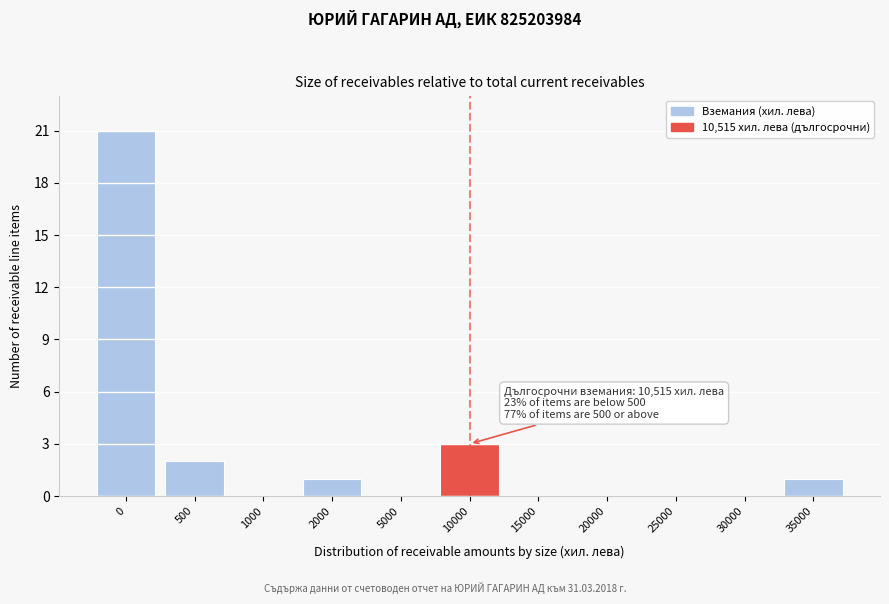

Reading left to right, extract all data points from this chart.

0=21	500=2	1000=0	2000=1	5000=0	10000=3	15000=0	20000=0	25000=0	30000=0	35000=1